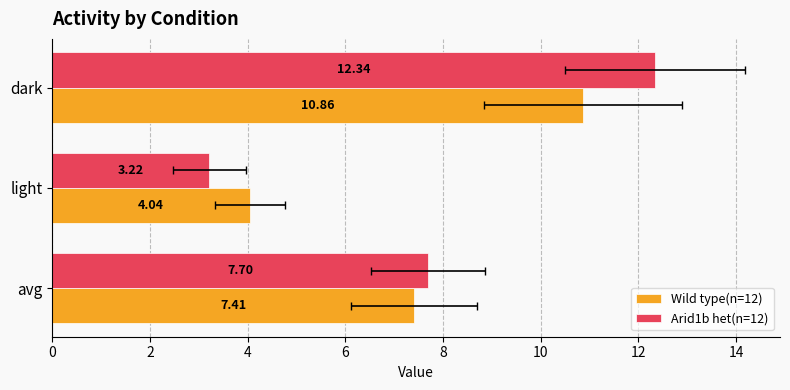

The Arid1b het(n=12) series shows 17.9 at dark. True or false?

False